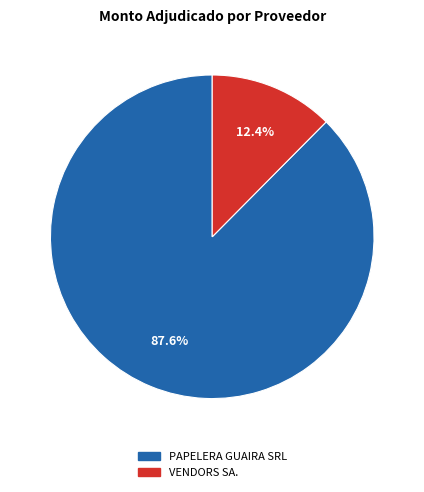

What is the majority slice?

PAPELERA GUAIRA SRL